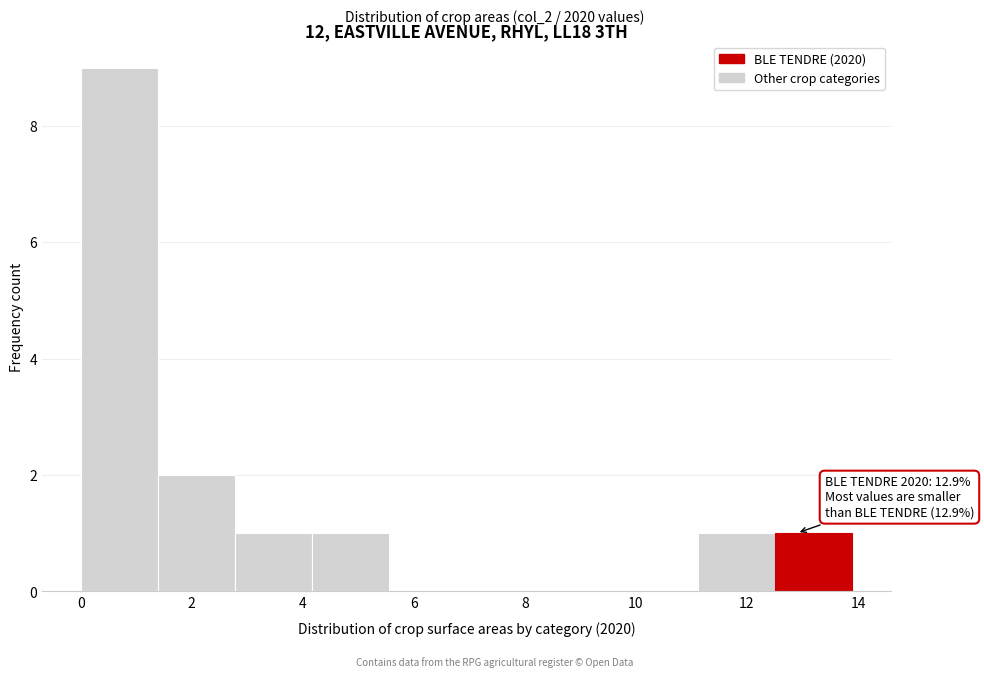

Over which range of the x-axis is the bar tallest?

0.0 to 1.4